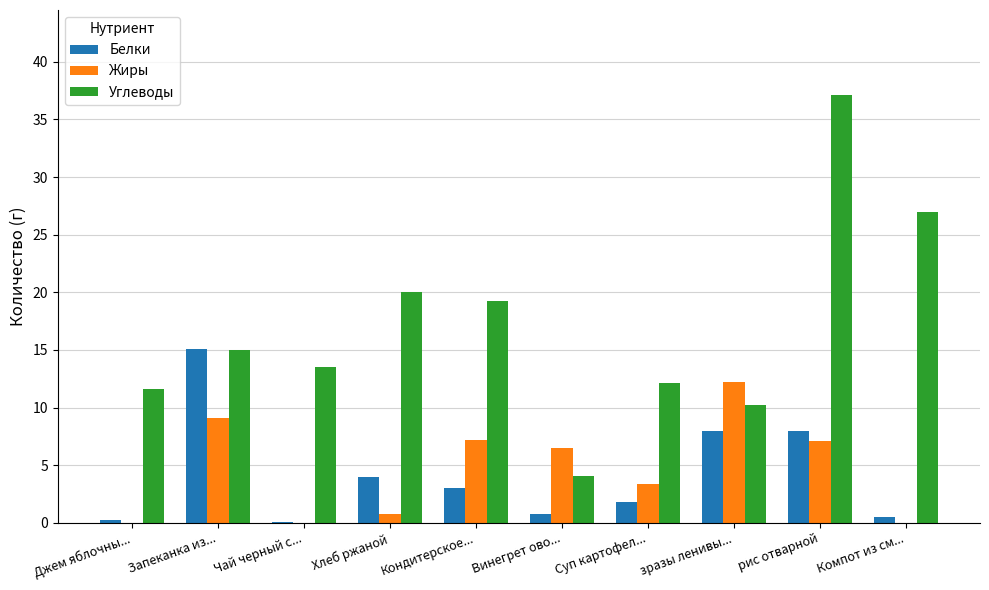

What is the spread (max minus min) of values at Запеканка из...?

6.0